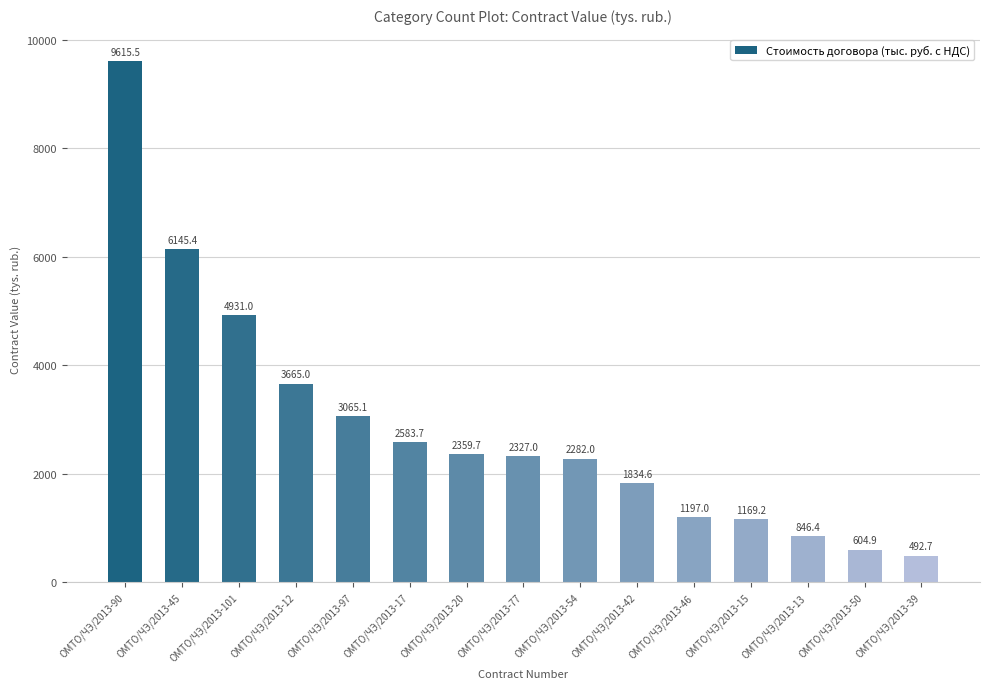

At which label is the value closest to 5054?

ОМТО/ЧЭ/2013-101